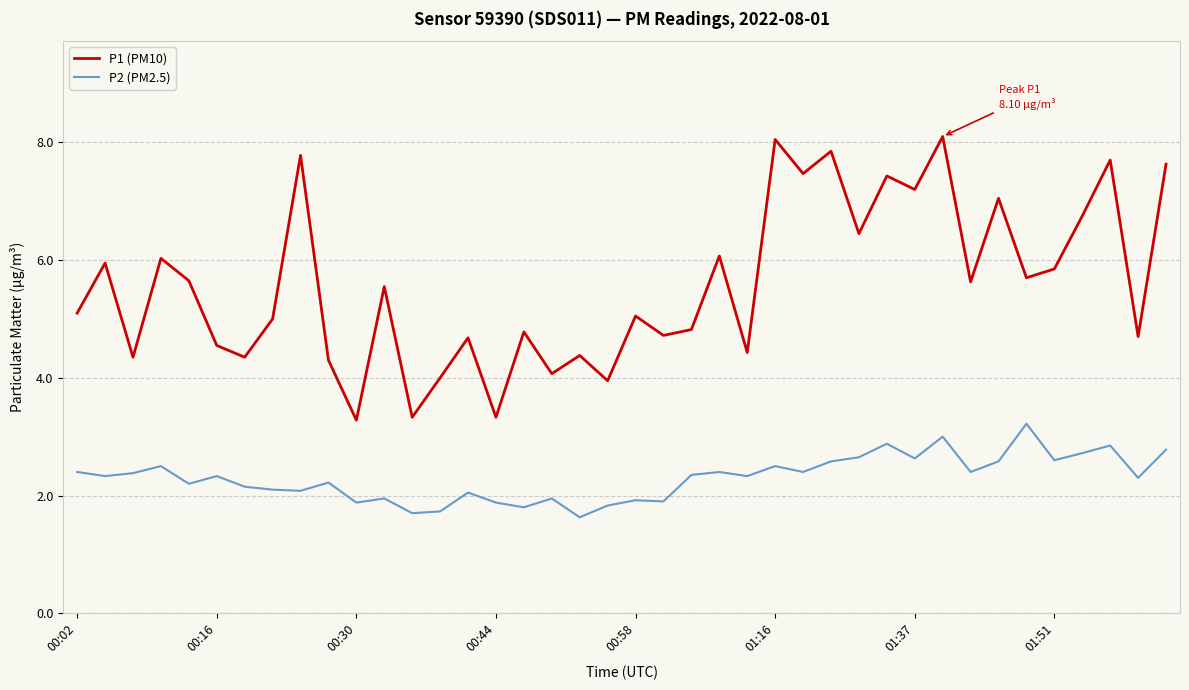

True or false: P1 (PM10) and P2 (PM2.5) intersect in this chart.

False